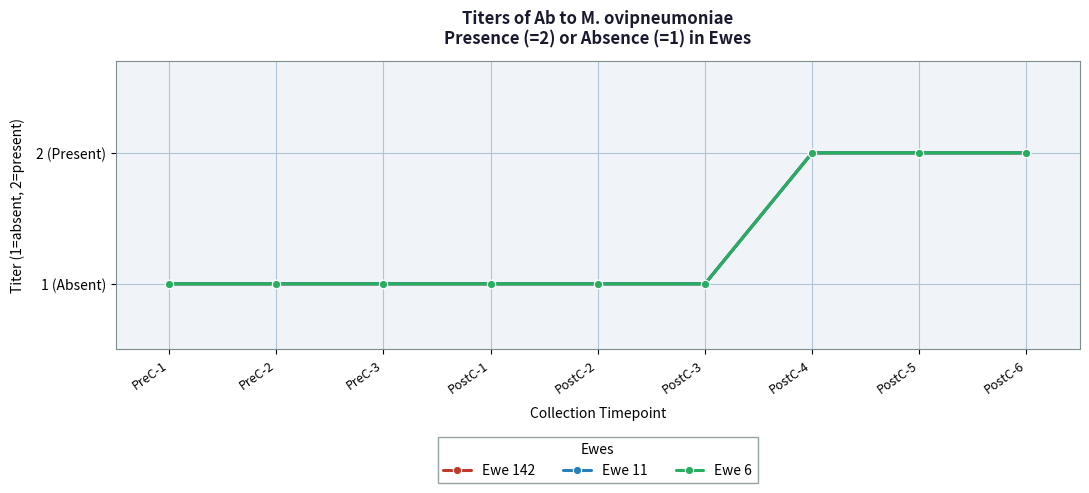

What is the highest value of the Ewe 6 series?

2